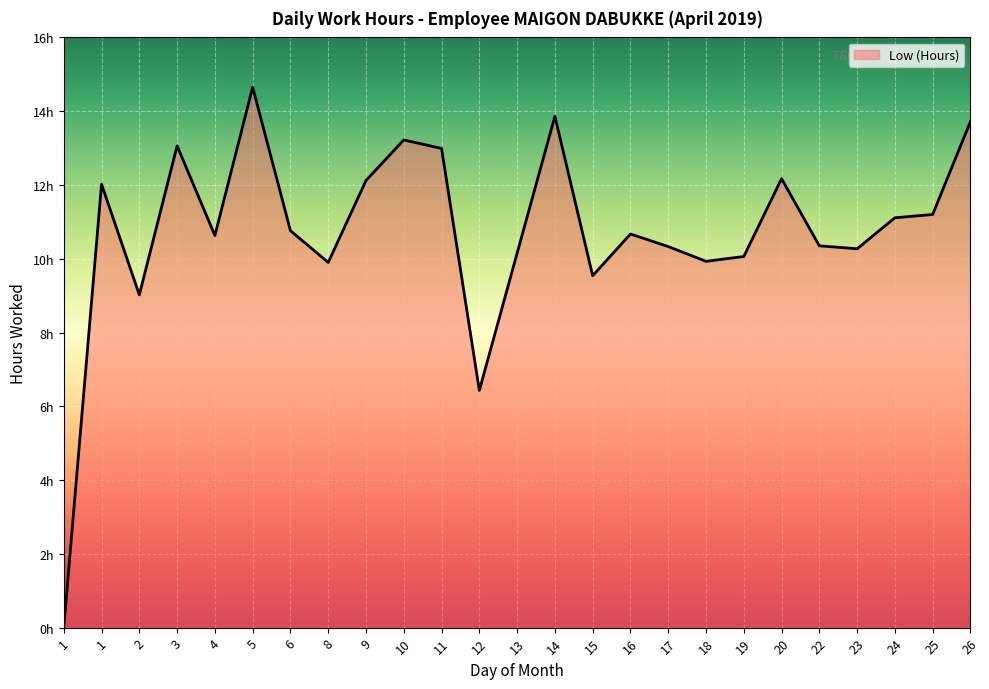

Reading left to right, transcribe all the data shown in this chart.

1=0.0	1=12.0	2=9.0	3=13.1	4=10.6	5=14.7	6=10.8	8=9.9	9=12.1	10=13.2	11=13.0	12=6.4	13=10.2	14=13.9	15=9.5	16=10.7	17=10.3	18=9.9	19=10.1	20=12.2	22=10.3	23=10.3	24=11.1	25=11.2	26=13.7